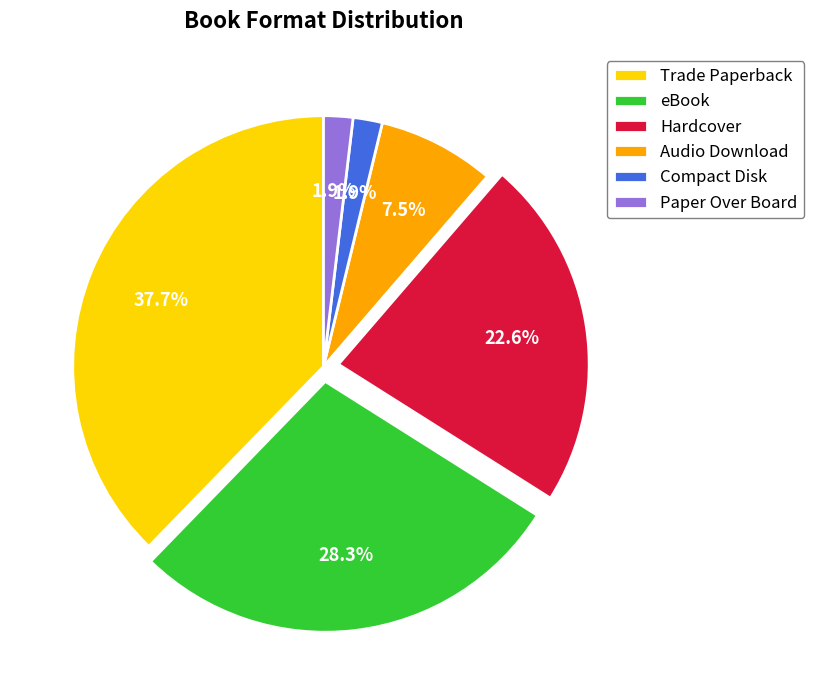

To the nearest percent, what is the difference between the Paper Over Board and Trade Paperback slice percentages?

36%